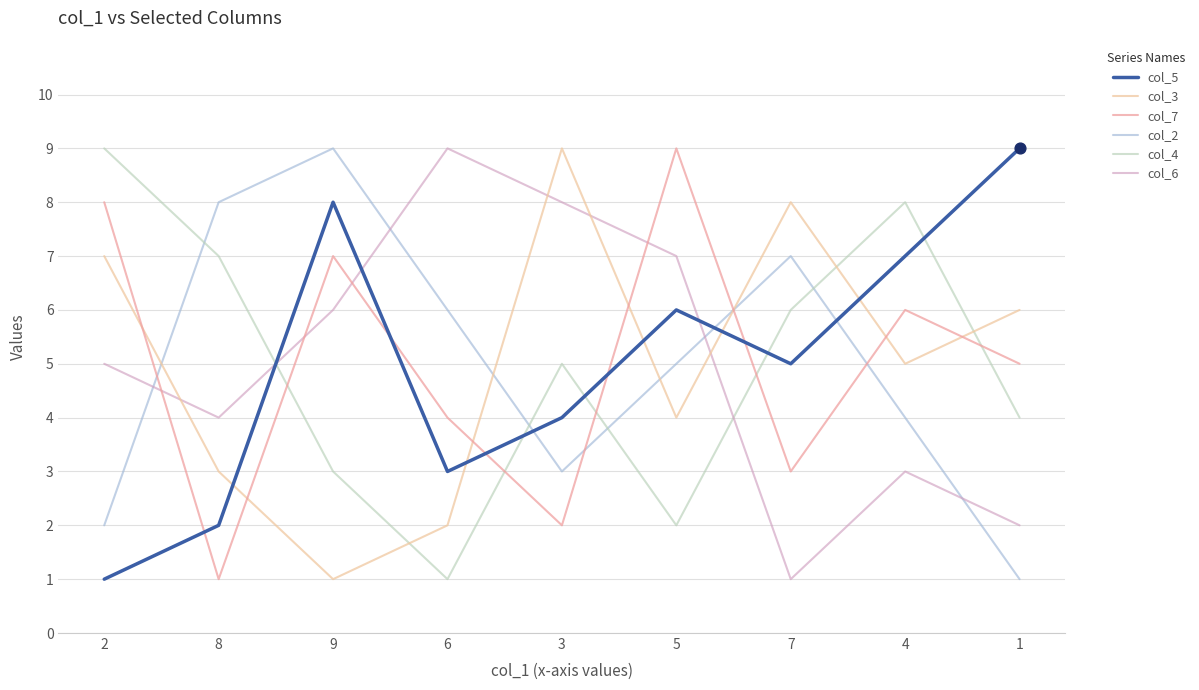

Between 2 and 5, which series saw the biggest shift?

col_4